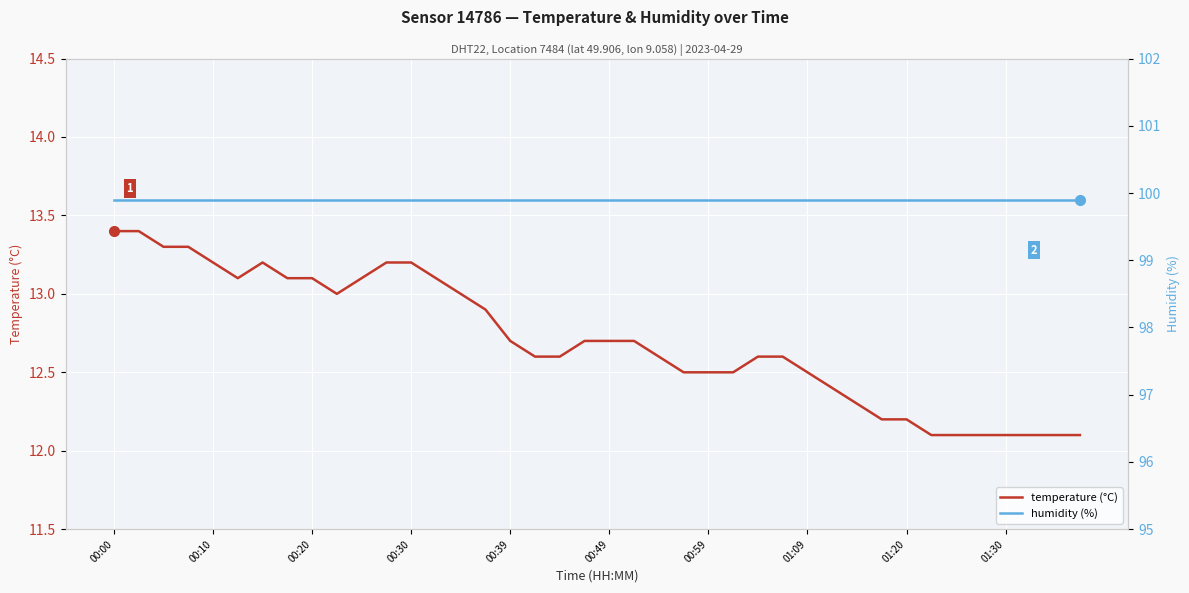

Count the number of data series in this chart.

2